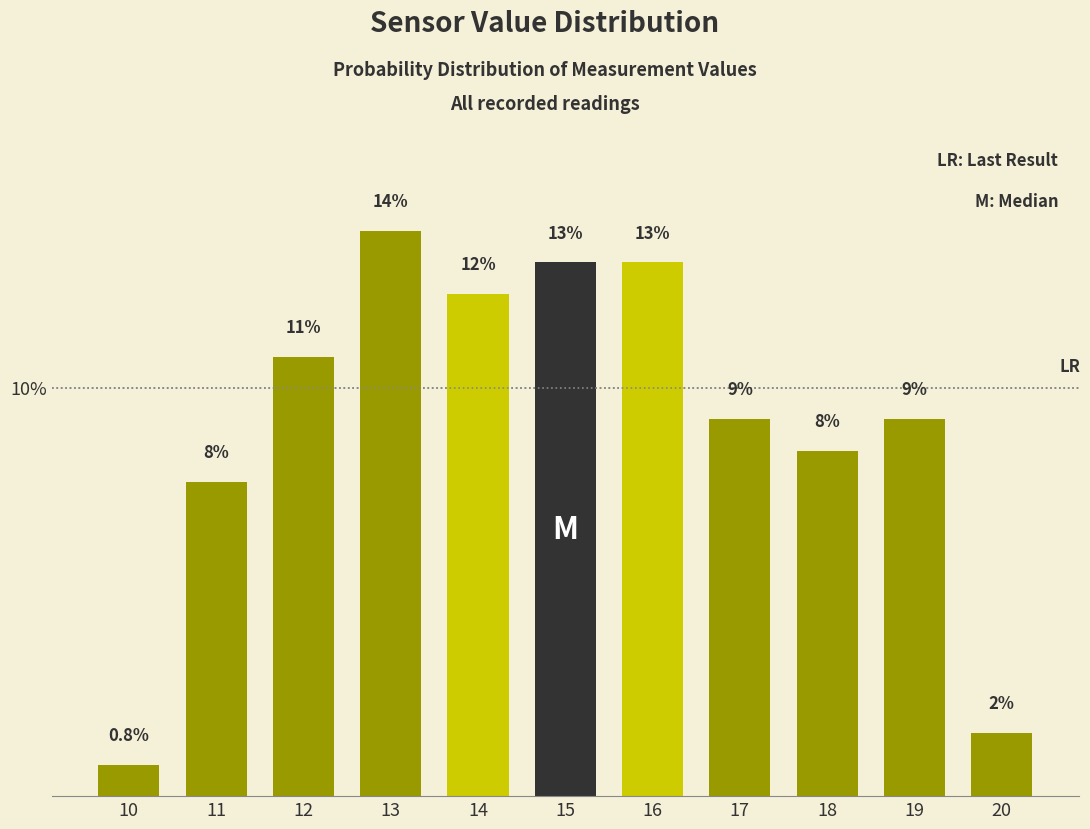

Are the bars horizontal?

No